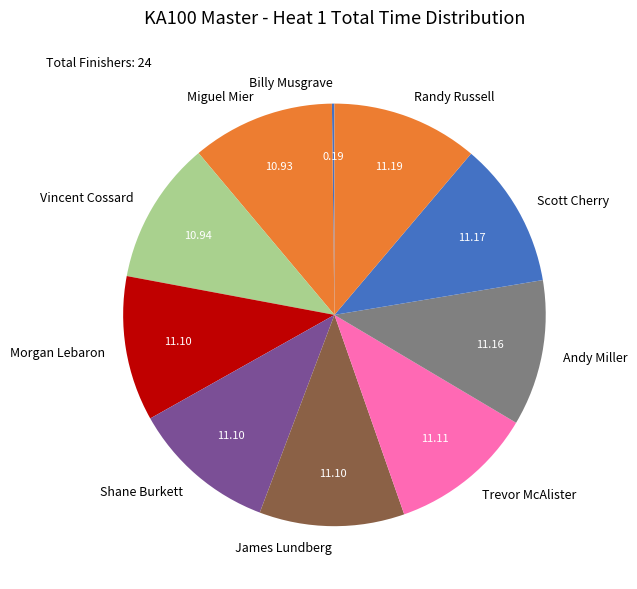

Does Morgan Lebaron represent more than half of the total?

No